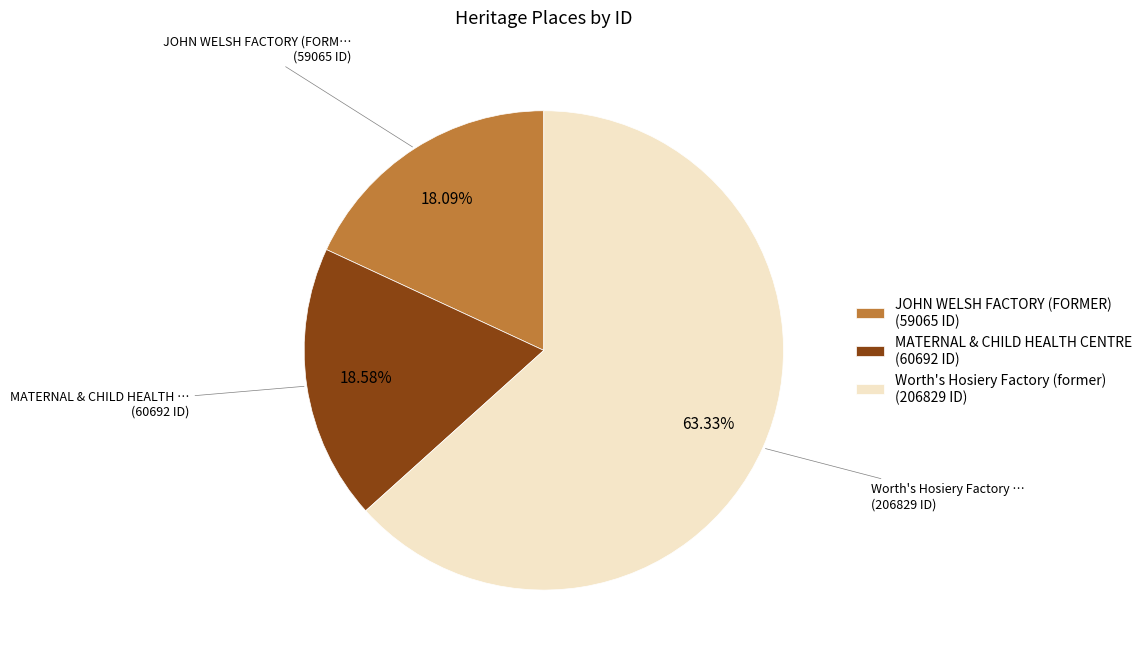

Do Worth's Hosiery Factory (former) (206829 ID) and MATERNAL & CHILD HEALTH CENTRE (60692 ID) together represent more than half of the pie?

Yes